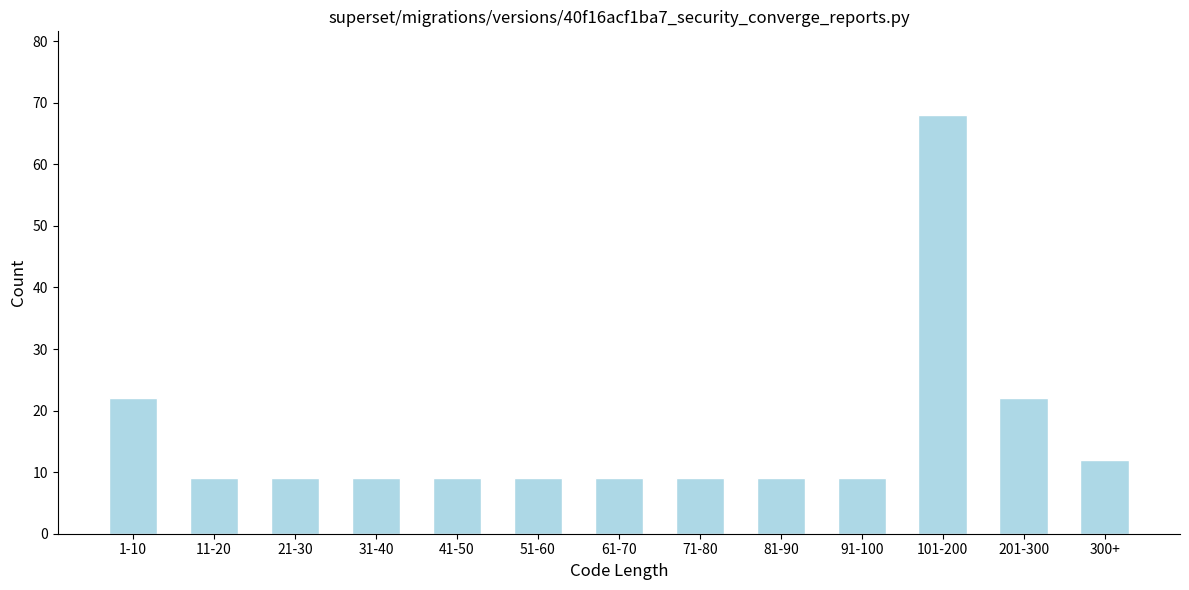

Reading left to right, transcribe all the data shown in this chart.

22	9	9	9	9	9	9	9	9	9	68	22	12